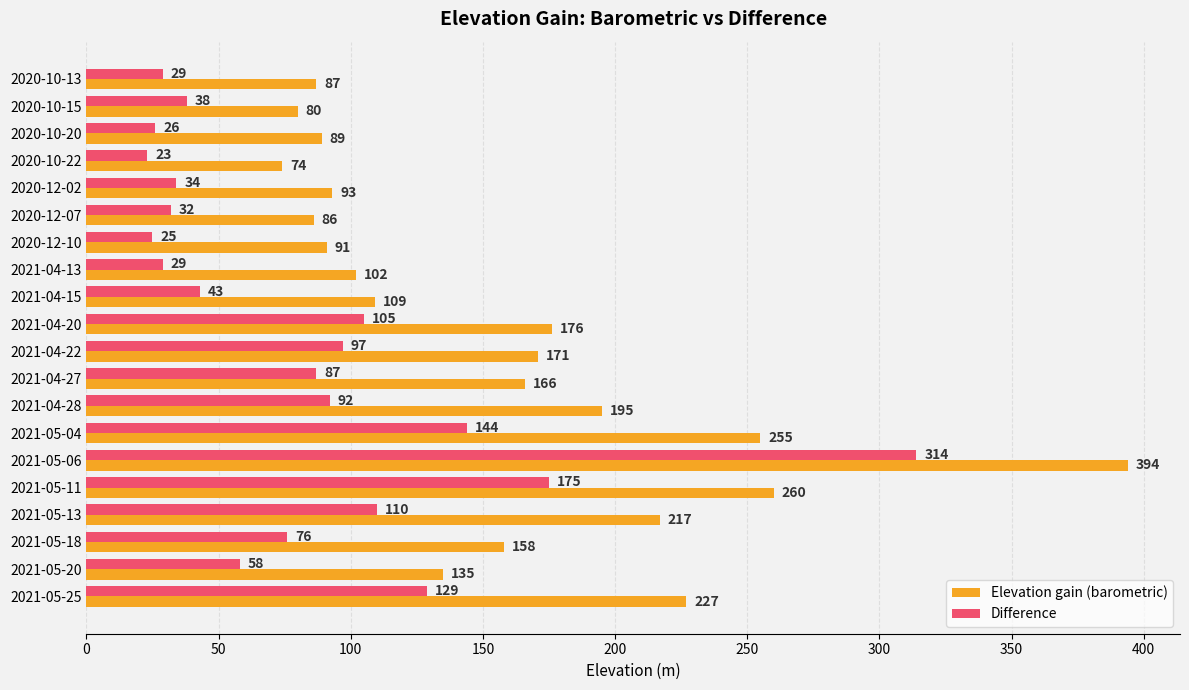

Which category has the highest value across all series?

2021-05-06